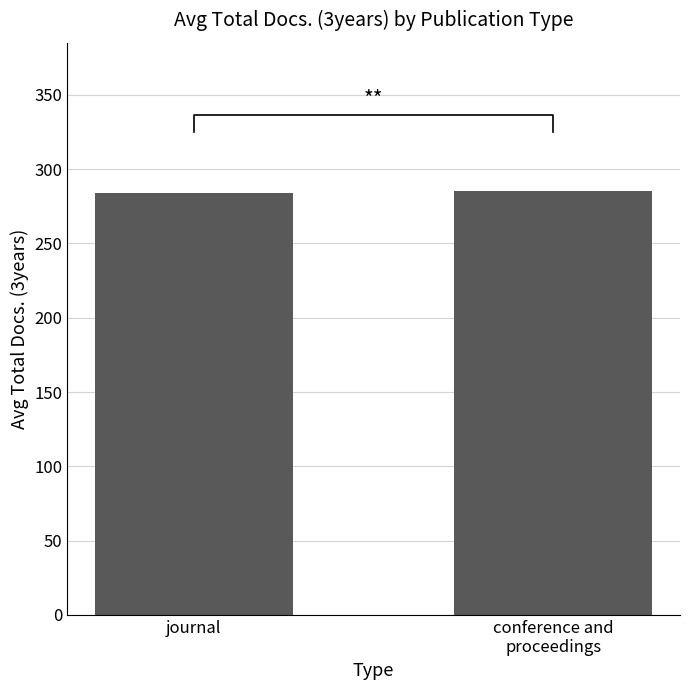

Which category has the highest value across all series?

conference and
proceedings